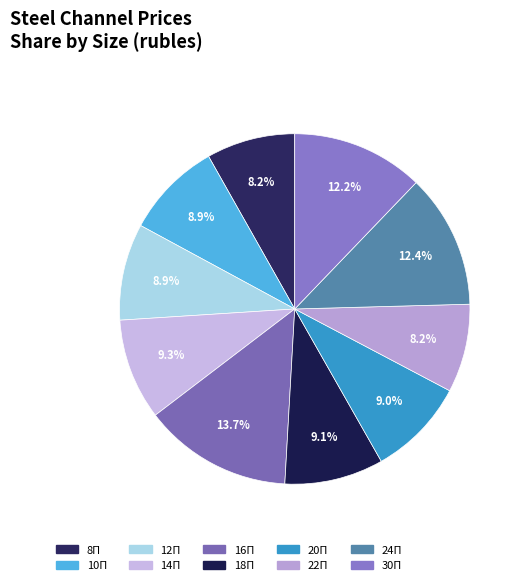

To the nearest percent, what is the difference between the largest and smallest slice percentages?

6%